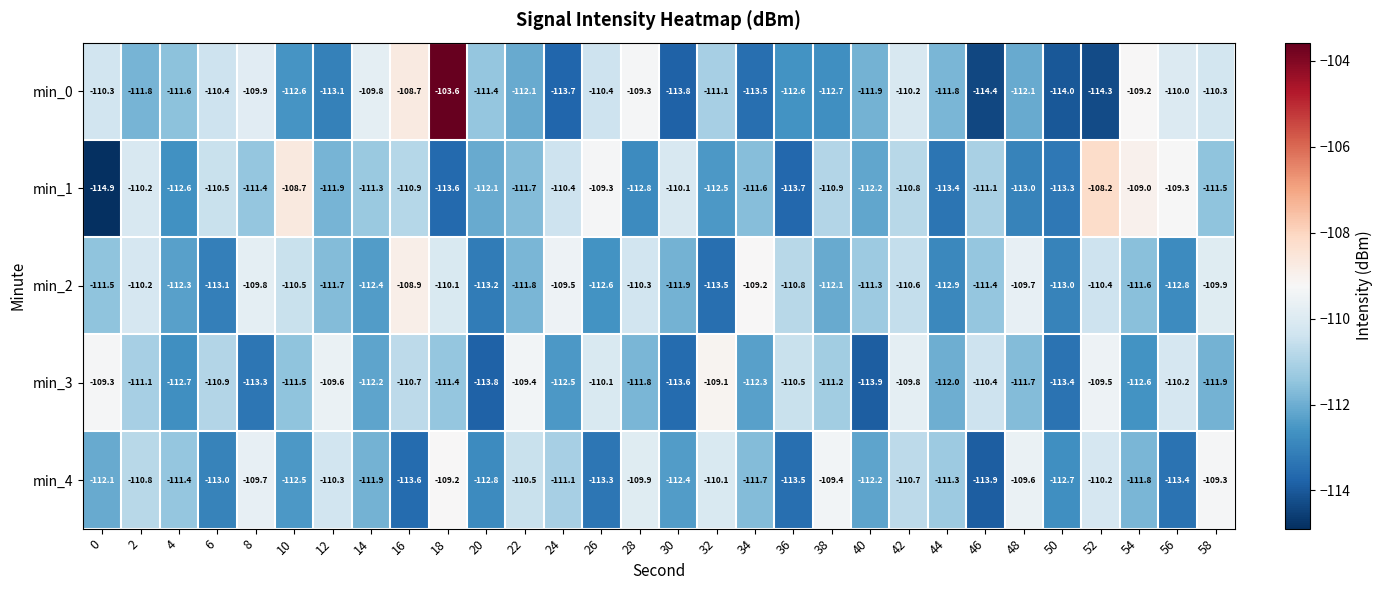

What is the approximate value of min_2 at 0?

-111.5